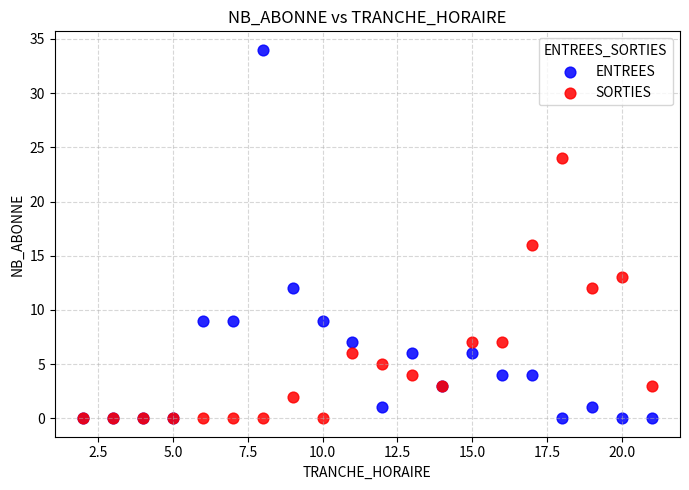

Across all series, what Y value is closest to 17?

16